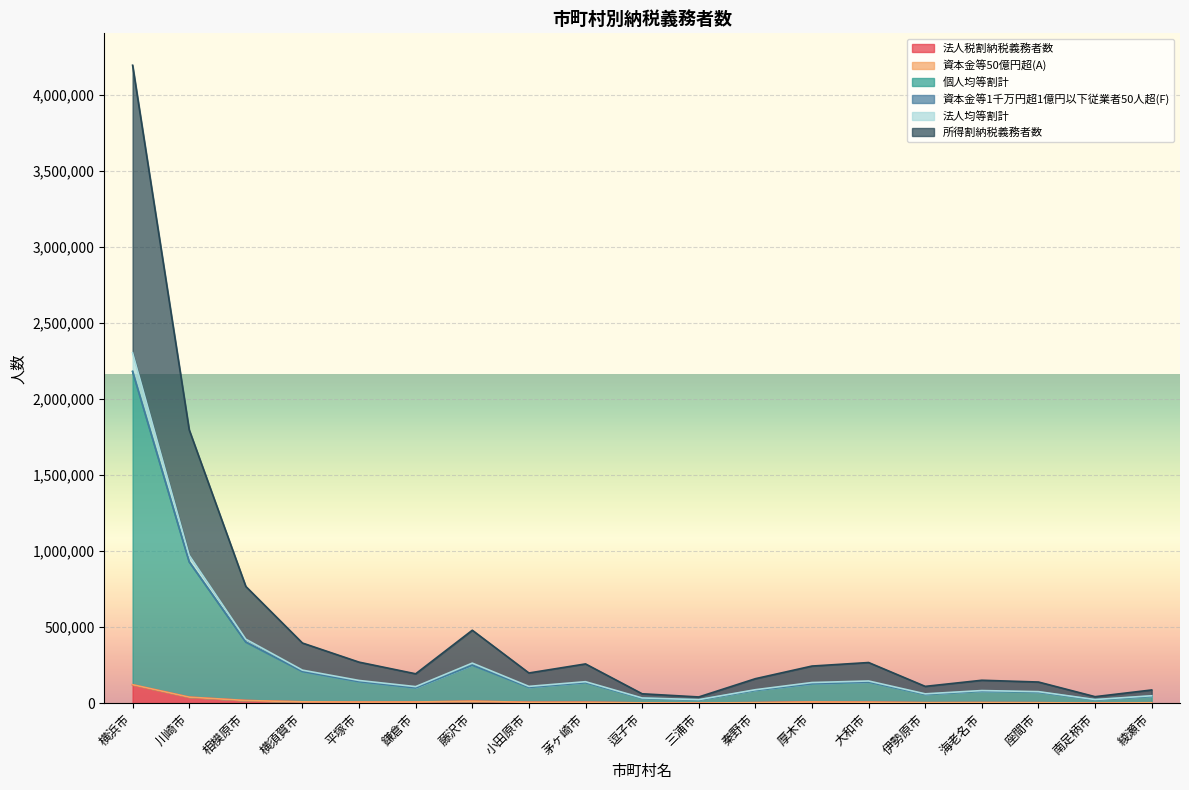

Which category has the highest value in the 資本金等50億円超(A) series?

横浜市